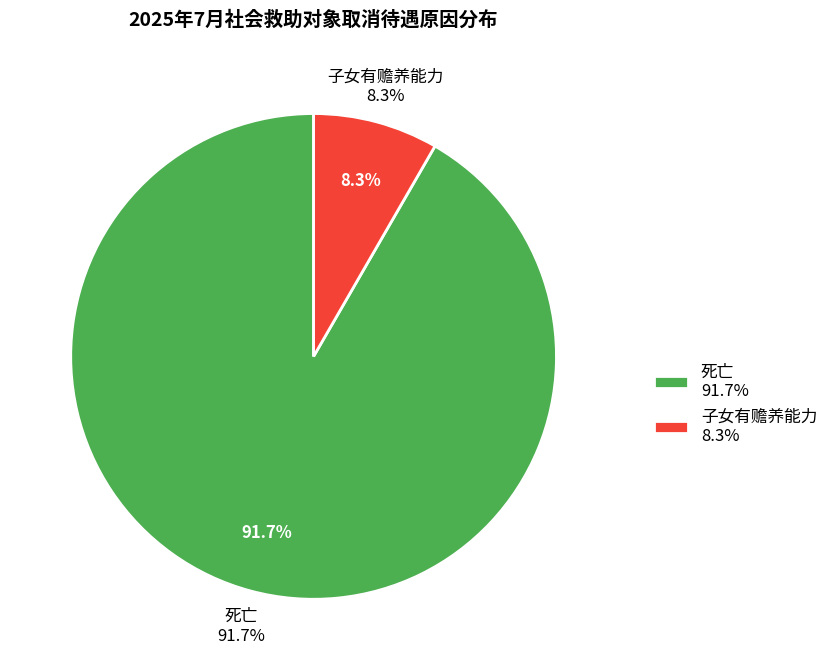

Count the number of slices in the pie.

2